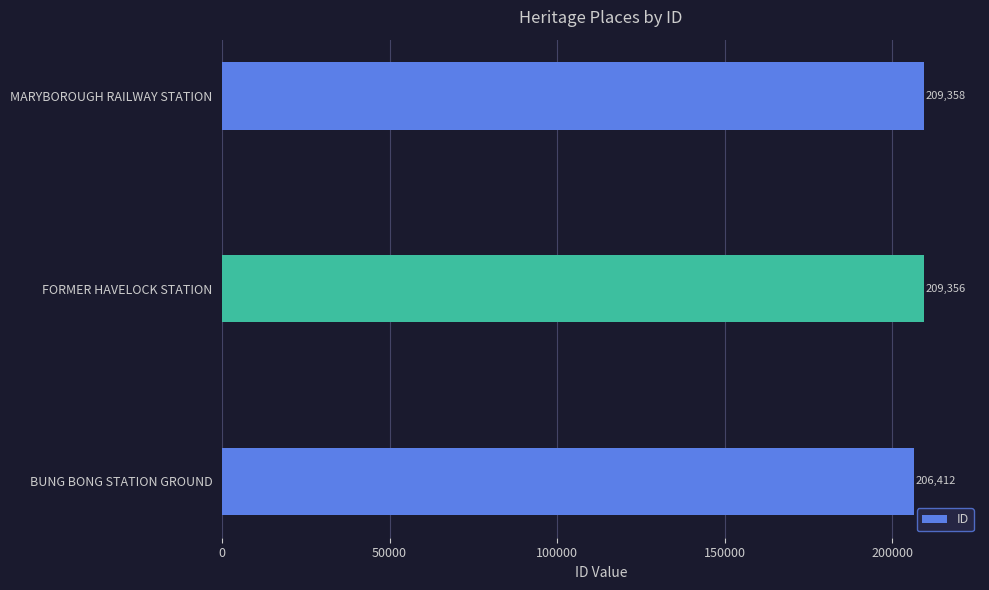

Approximately how many times larger is the value at BUNG BONG STATION GROUND compared to MARYBOROUGH RAILWAY STATION?

1.0